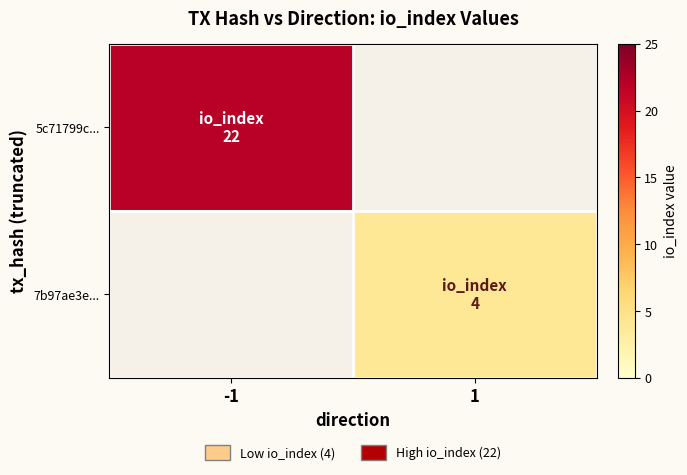

At how many categories does at least one series exceed 5?

1